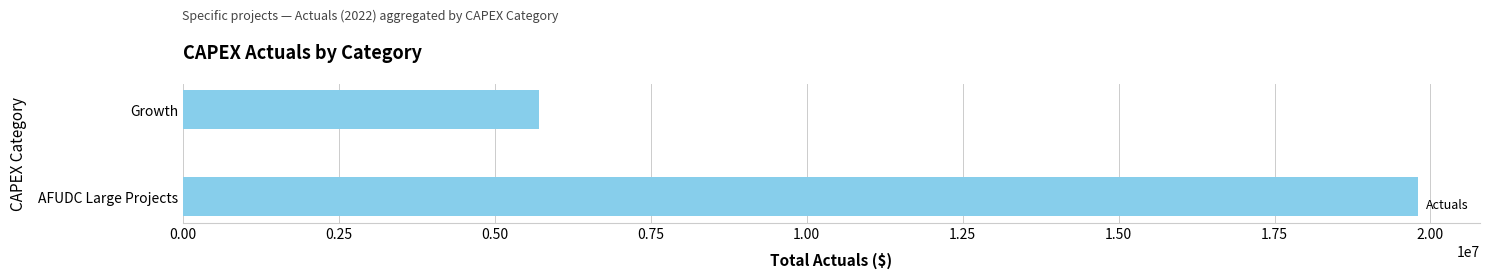

Rank the categories by value from highest to lowest.

AFUDC Large Projects, Growth